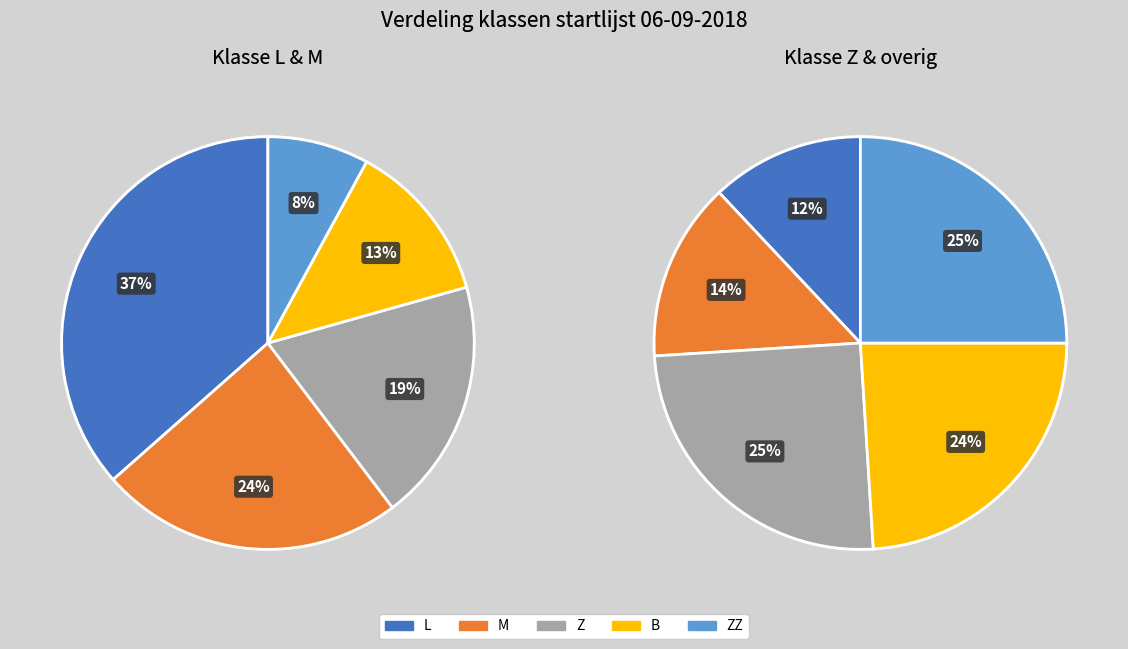

What percentage is the M slice, to the nearest percent?

24%